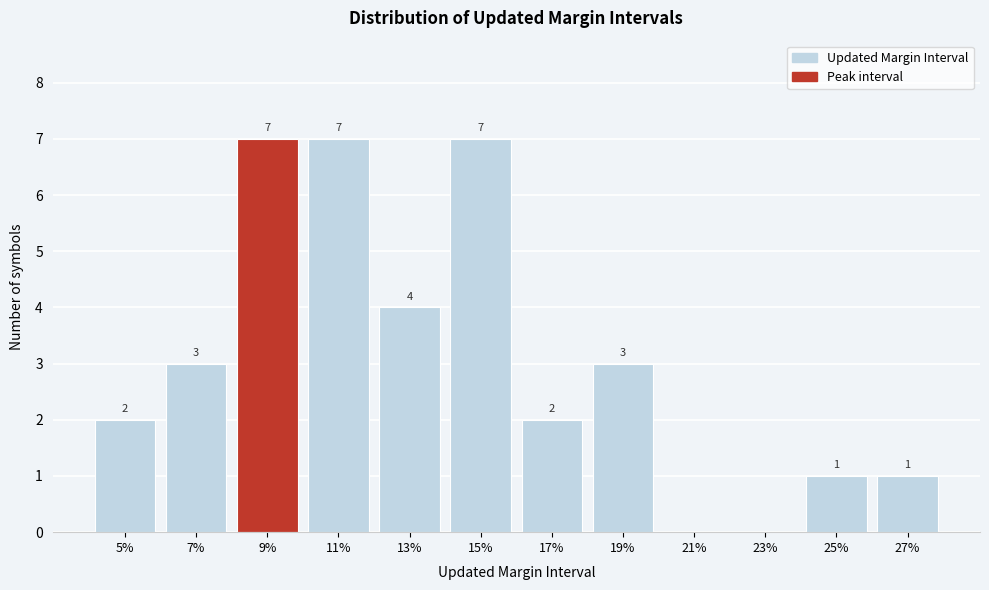

Reading left to right, transcribe all the data shown in this chart.

5%=2	7%=3	9%=7	11%=7	13%=4	15%=7	17%=2	19%=3	21%=0	23%=0	25%=1	27%=1